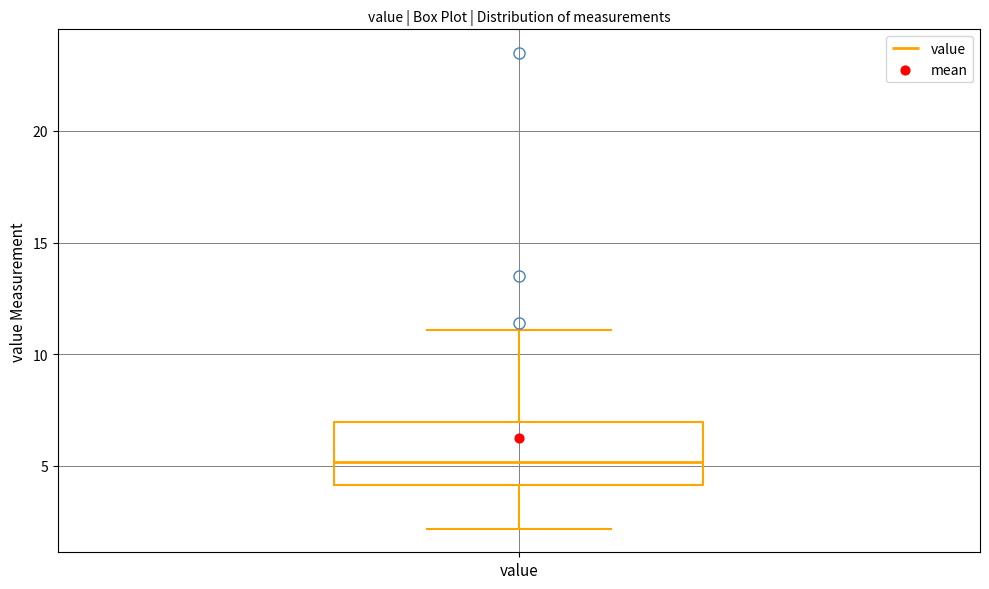

Read this box plot against the y-axis: the position of the median line, the range covered by the box, and the ends of both whiskers. The values are not printed on the chart, so give them approximately, as read against the axis.

median 5, box 4 to 7, whiskers 2 to 11